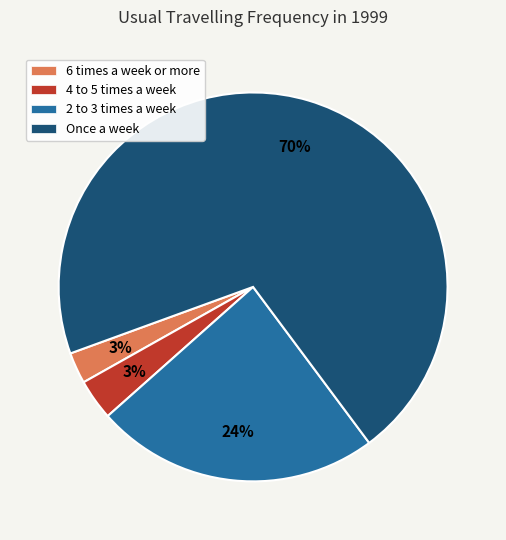

Count the number of slices in the pie.

4